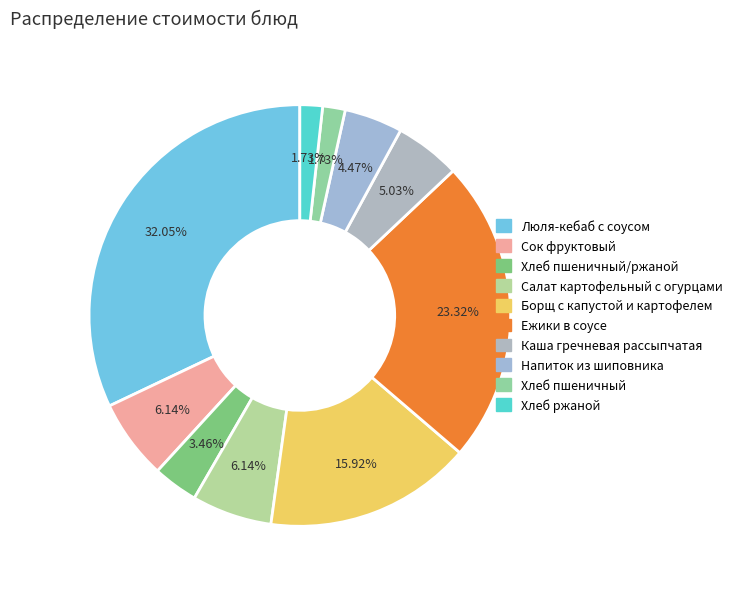

To the nearest percent, what is the difference between the Салат картофельный с огурцами and Борщ с капустой и картофелем slice percentages?

10%